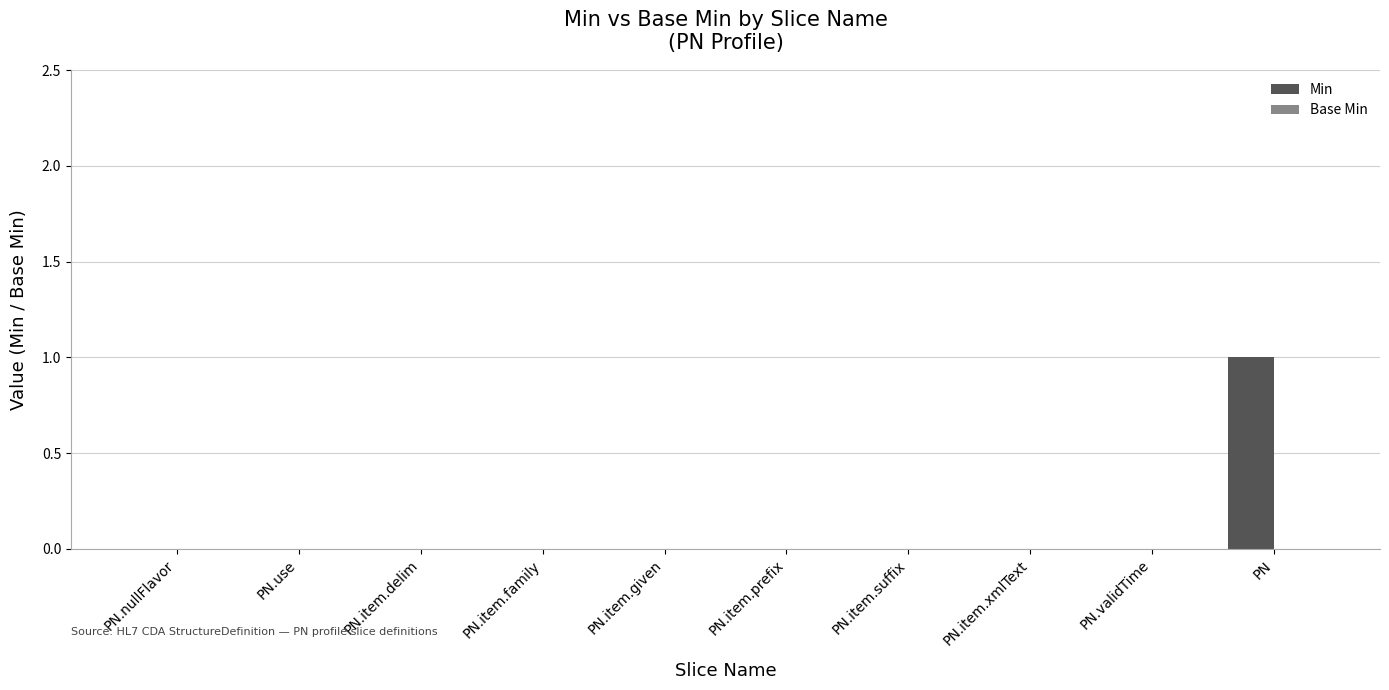

Which label corresponds to the largest value in the chart?

PN